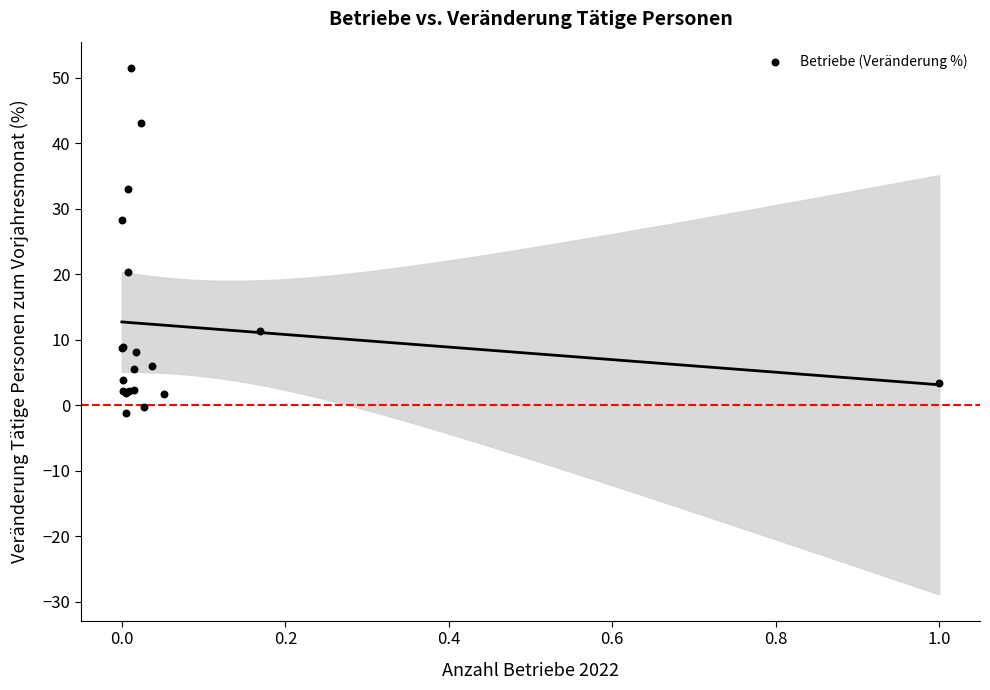

What Y value in the scatter plot is closest to 25?

28.3